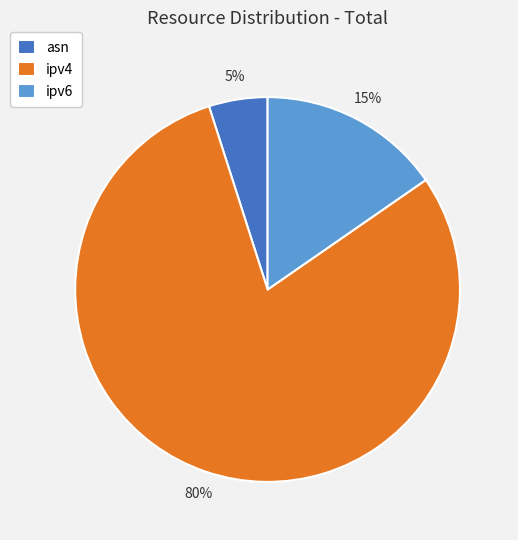

Which category has the biggest portion of the pie?

ipv4